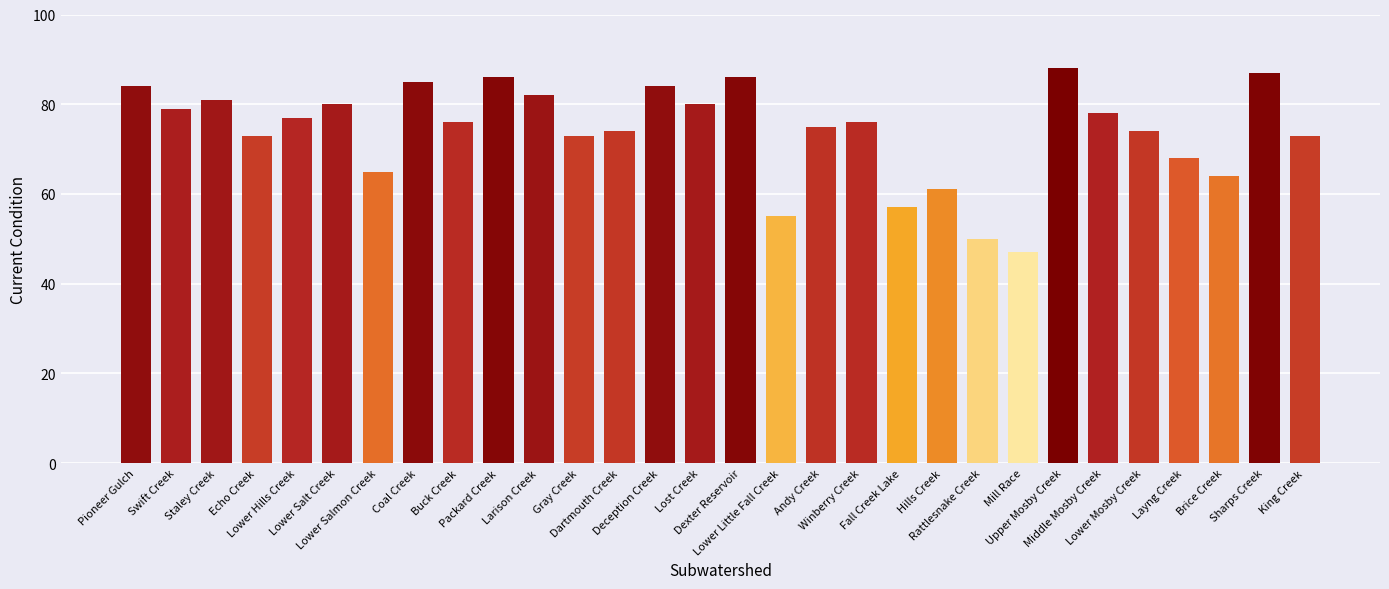

The chart shows a value of 148 at Upper Mosby Creek. True or false?

False